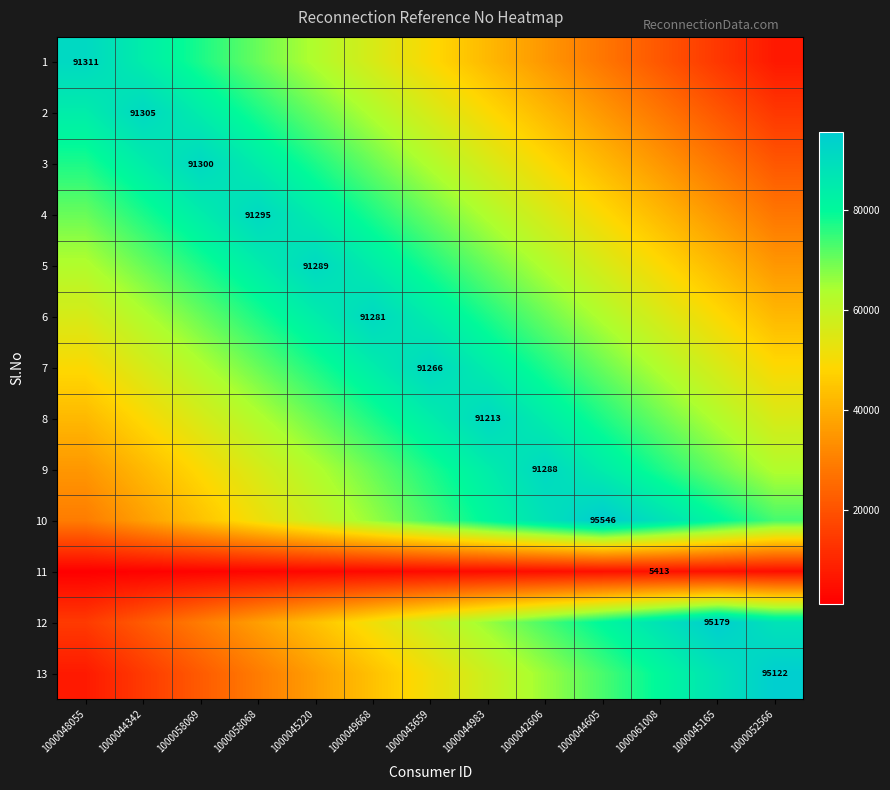

List the labels in order of 1 value, smallest first.

1000052566, 1000045165, 1000061008, 1000044605, 1000042606, 1000044983, 1000043659, 1000049668, 1000045220, 1000058068, 1000058069, 1000044342, 1000048055